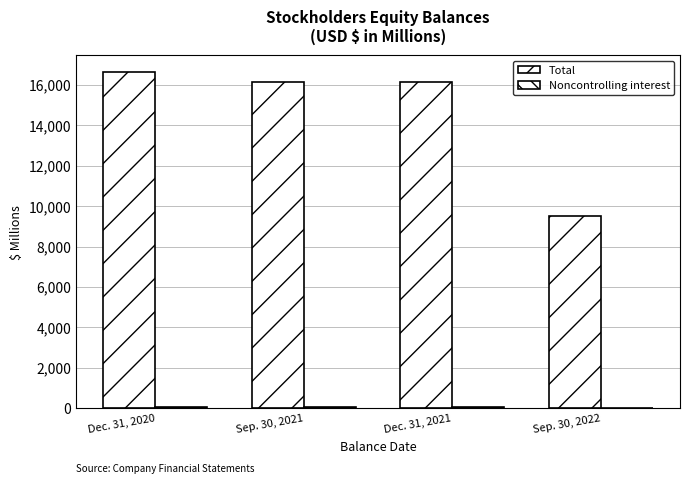

Which category has the lowest value in the Total series?

Sep. 30, 2022